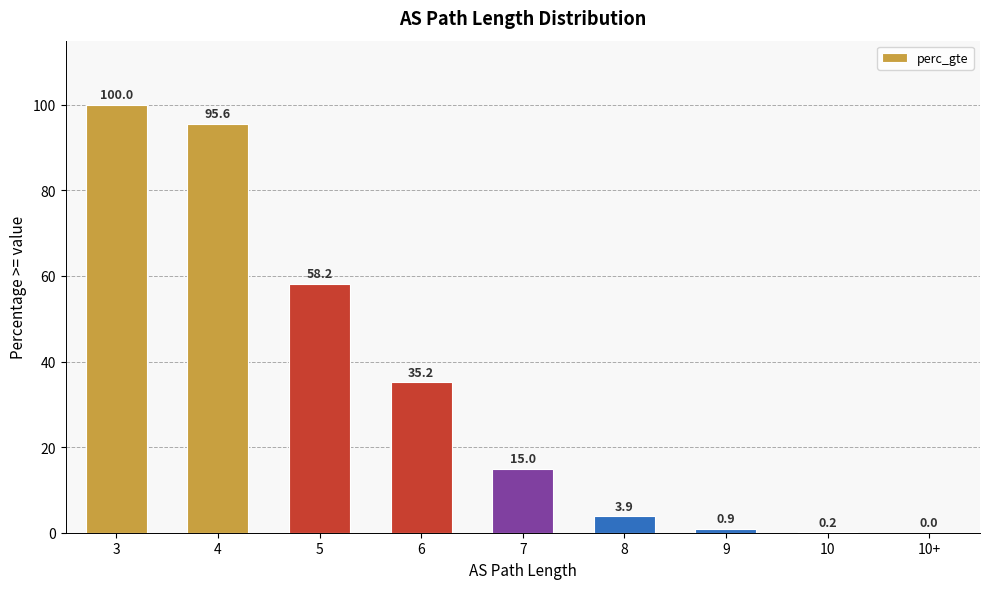

What is the maximum value shown in the chart?

100.0